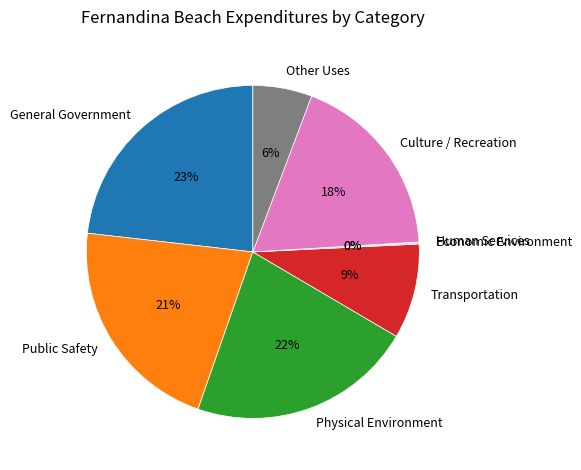

To the nearest percent, what is the combined percentage of Physical Environment and Transportation?

31%